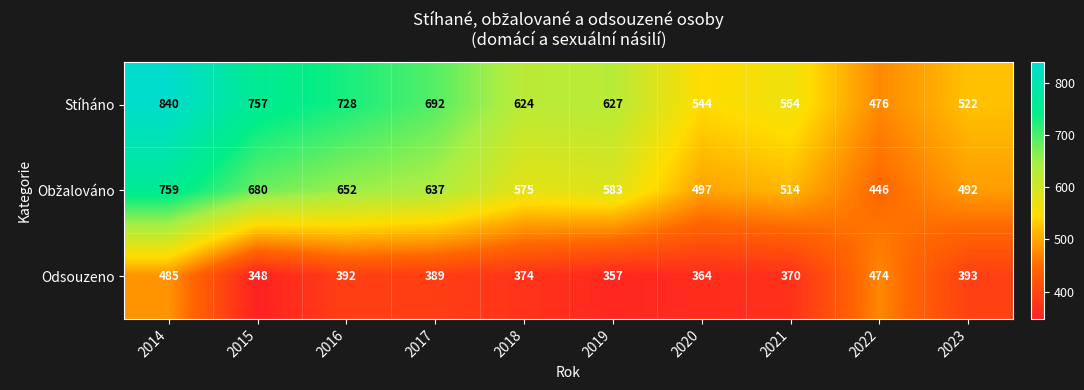

What value does the Stíháno series have at 2017?

692